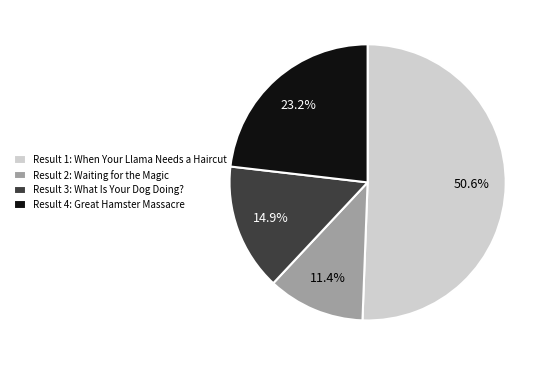

Rank the categories by value from lowest to highest.

Result 2: Waiting for the Magic, Result 3: What Is Your Dog Doing?, Result 4: Great Hamster Massacre, Result 1: When Your Llama Needs a Haircut